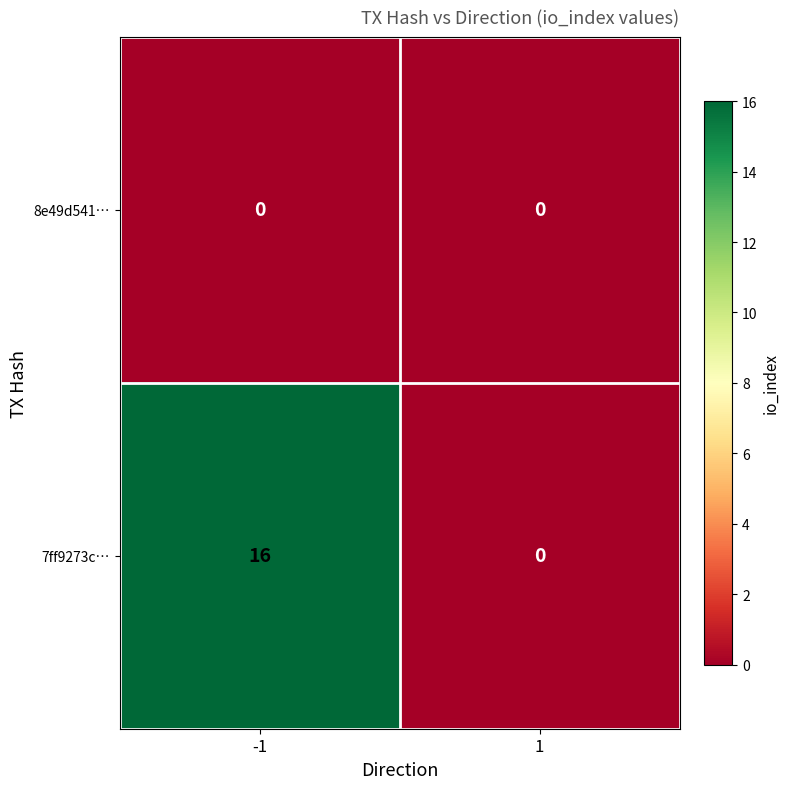

List the series in order of their overall mean, lowest first.

8e49d541…, 7ff9273c…